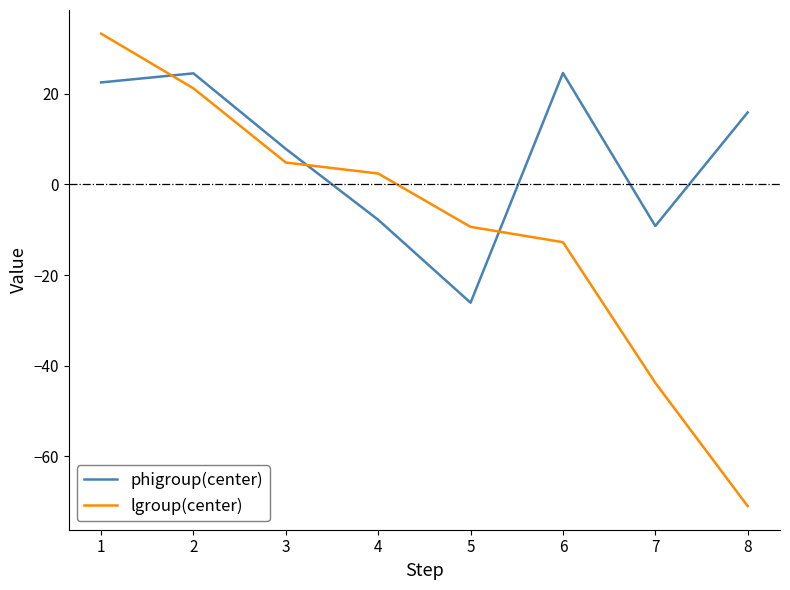

Which series has the largest range (max minus min)?

lgroup(center)